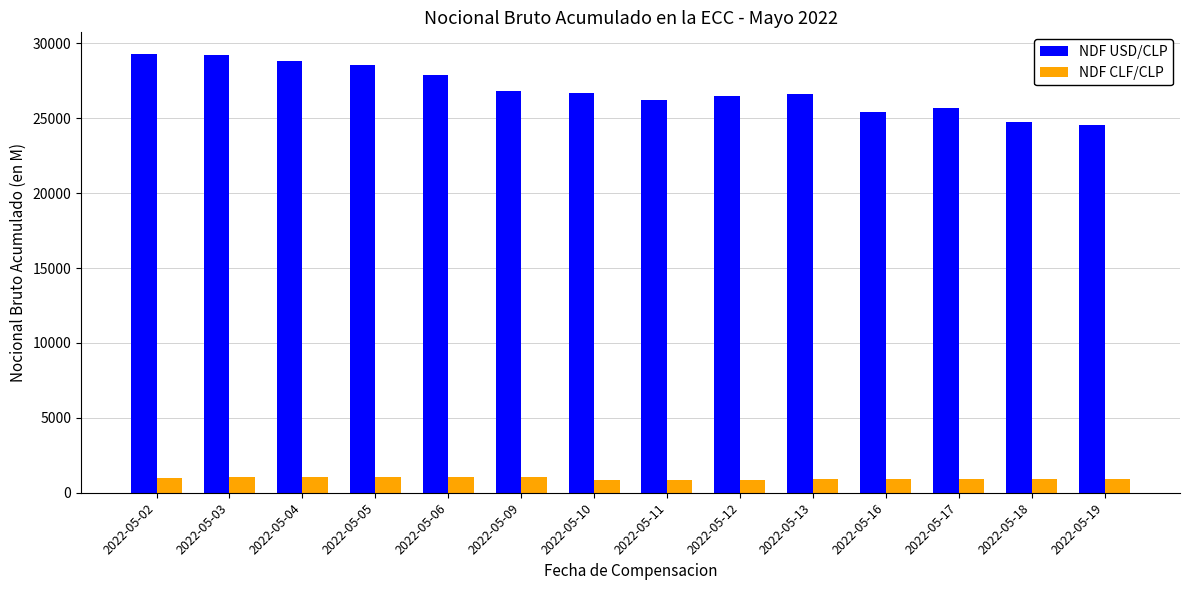

What is the smallest value displayed?

878.0